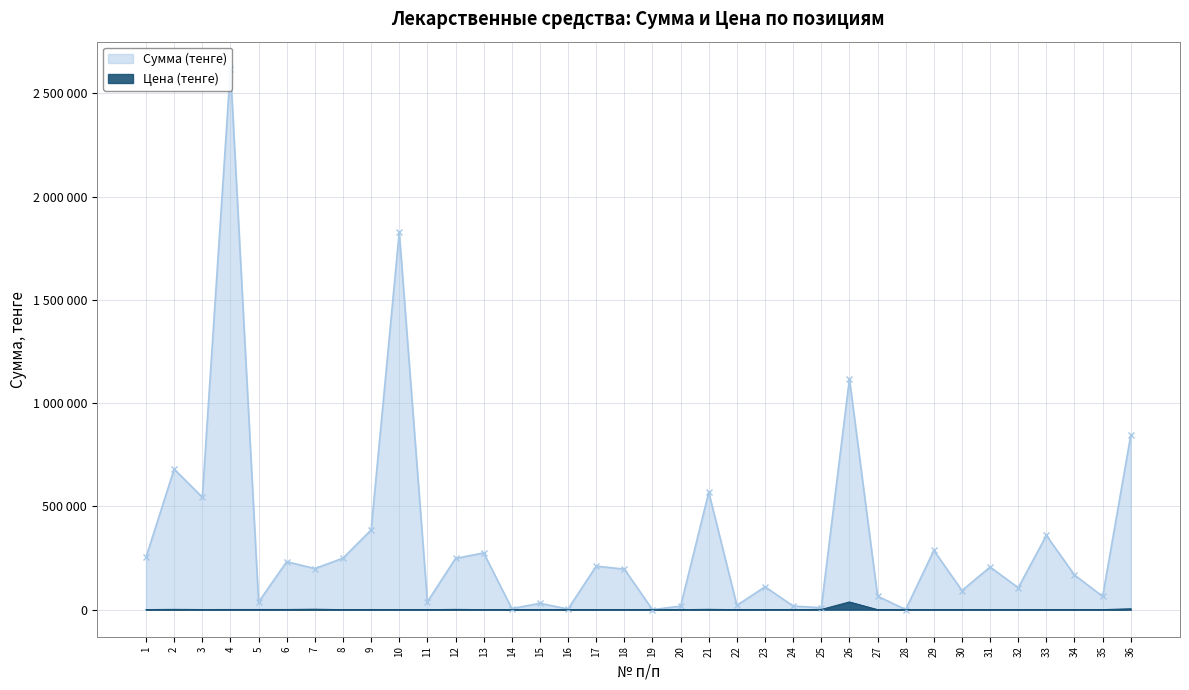

Reading left to right, list all the values displayed in this chart.

Сумма (тенге): 254135.0	680585.0	544570.0	2619156.0	37204.5	232326.0	198983.0	249480.0	385914.0	1827400.0	38490.0	247858.0	275040.0	5537.0	30660.0	3300.0	210780.0	196266.0	151.3	16968.0	568548.0	20862.0	110912.0	17683.2	9342.0	1117407.0	65480.0	475.8	286950.0	92792.0	206550.0	106380.0	359250.0	168000.0	64365.0	845200.0
Цена (тенге): 363.1	1361.2	544.6	770.3	744.1	774.4	1989.8	22.7	643.2	365.5	64.2	1239.3	137.5	55.4	10.2	1.3	105.4	280.4	0.9	24.2	1421.4	11.0	554.6	221.0	934.2	37246.9	32.7	7.9	95.7	66.3	206.6	53.2	119.8	84.0	85.8	4226.0